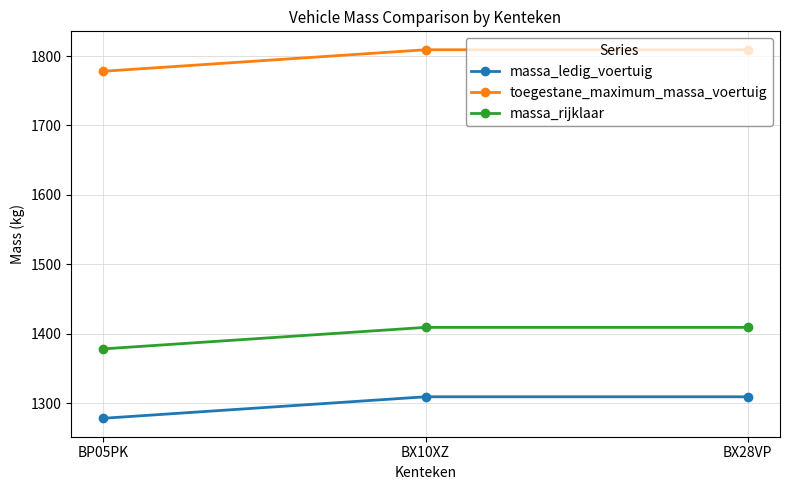

Does the chart have visible grid lines?

Yes